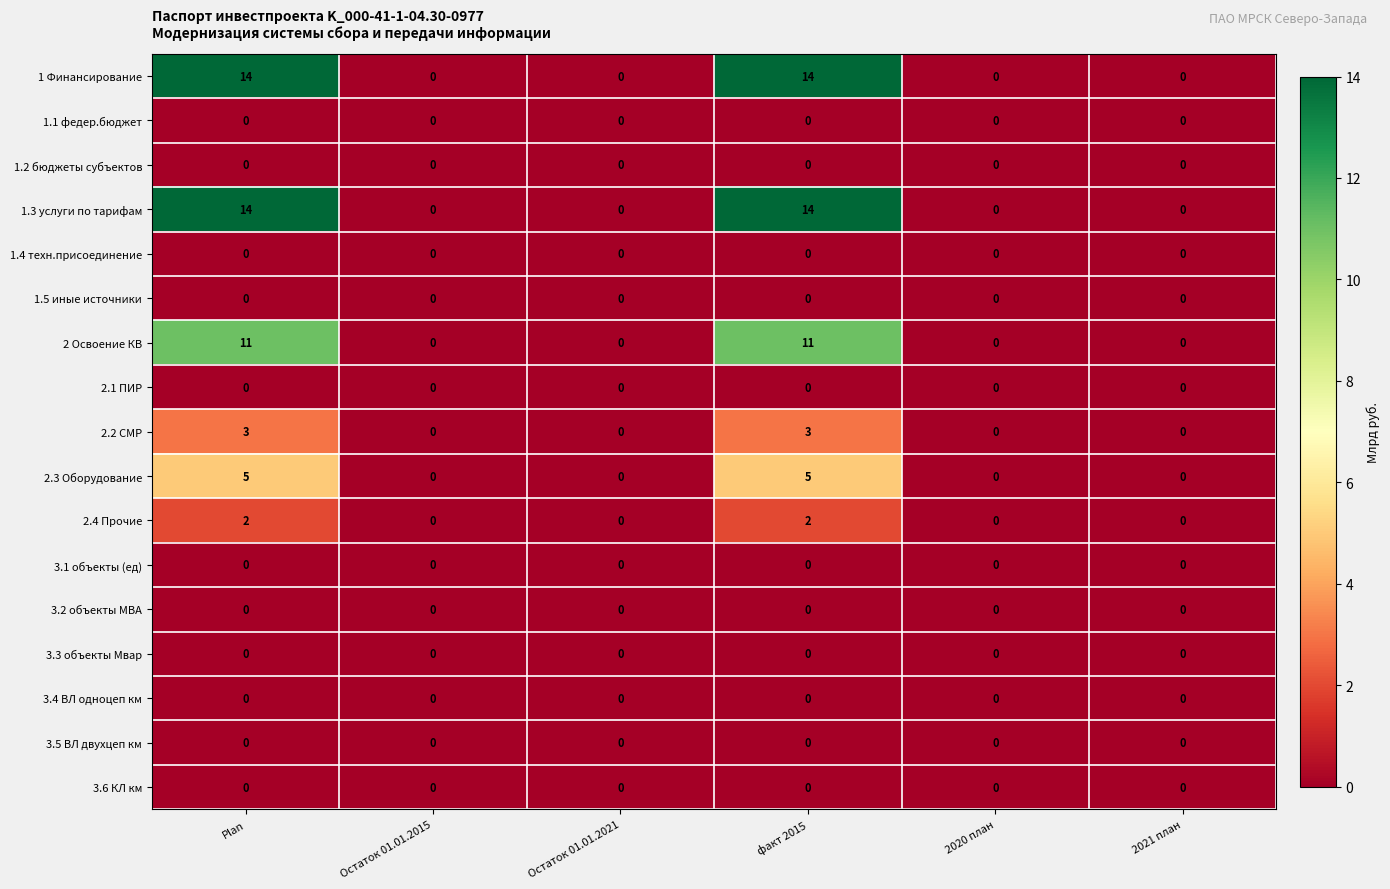

What is the greatest value displayed?

14